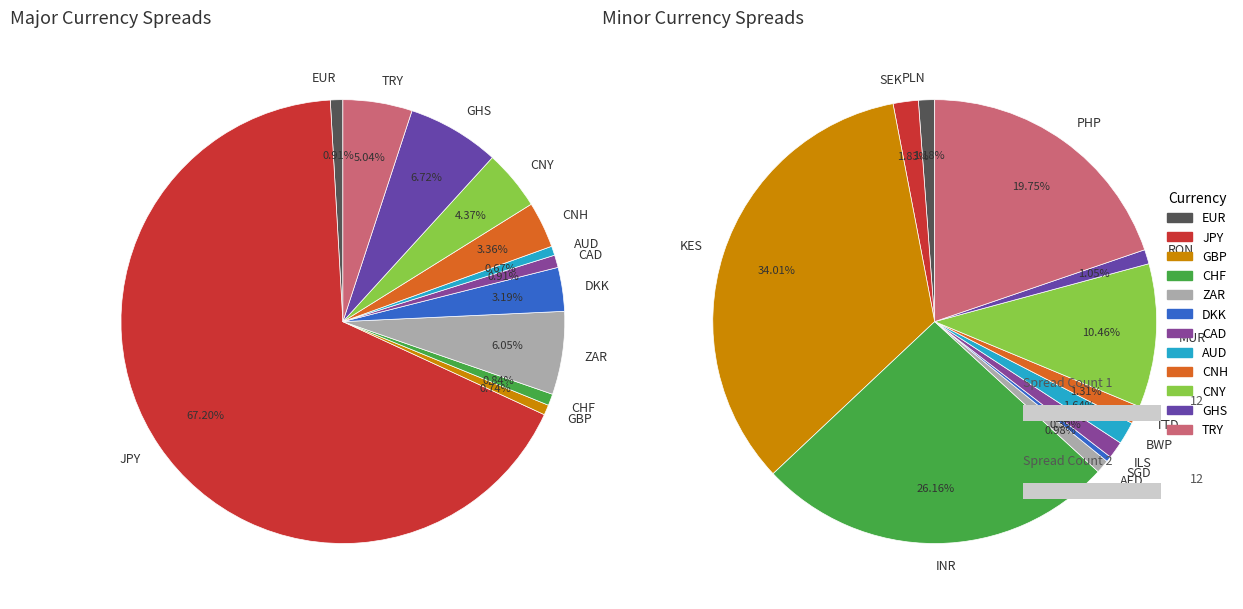

Count the number of slices in the pie.

12